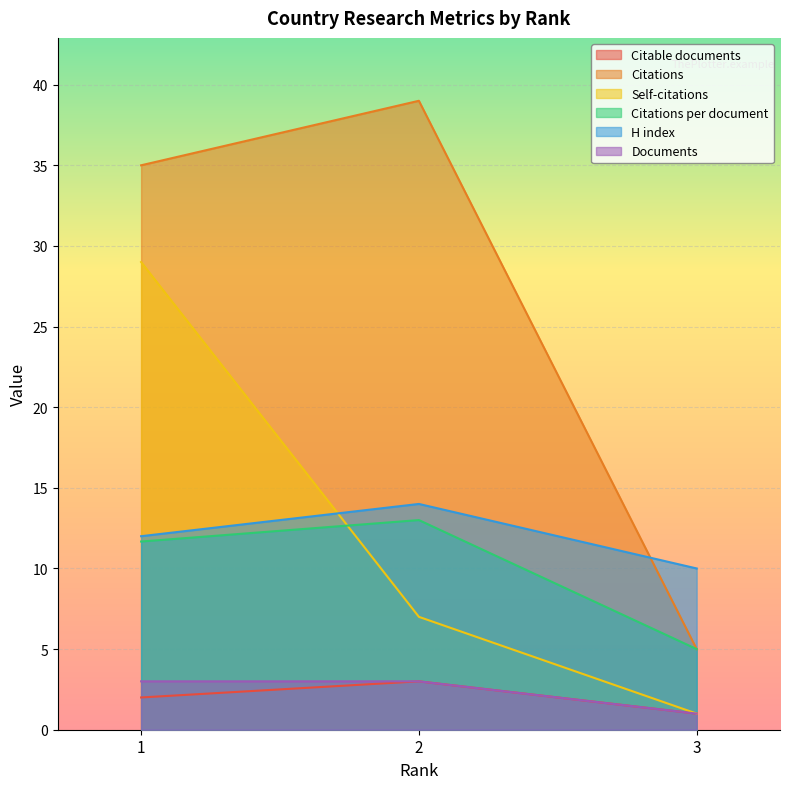

At which label does Citations per document reach its peak?

2